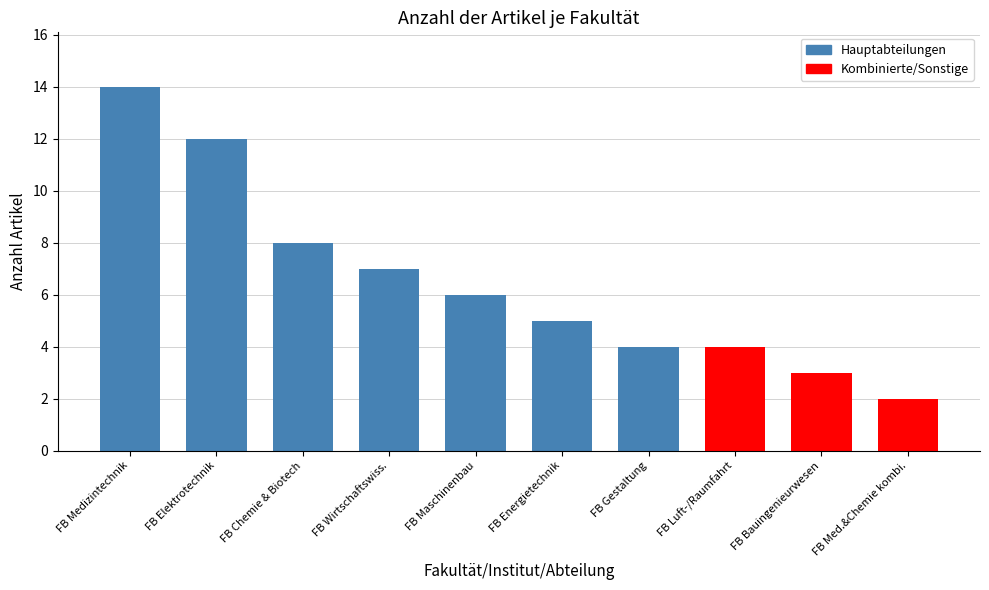

Where is the data nearest to the value 8?

FB Chemie & Biotech